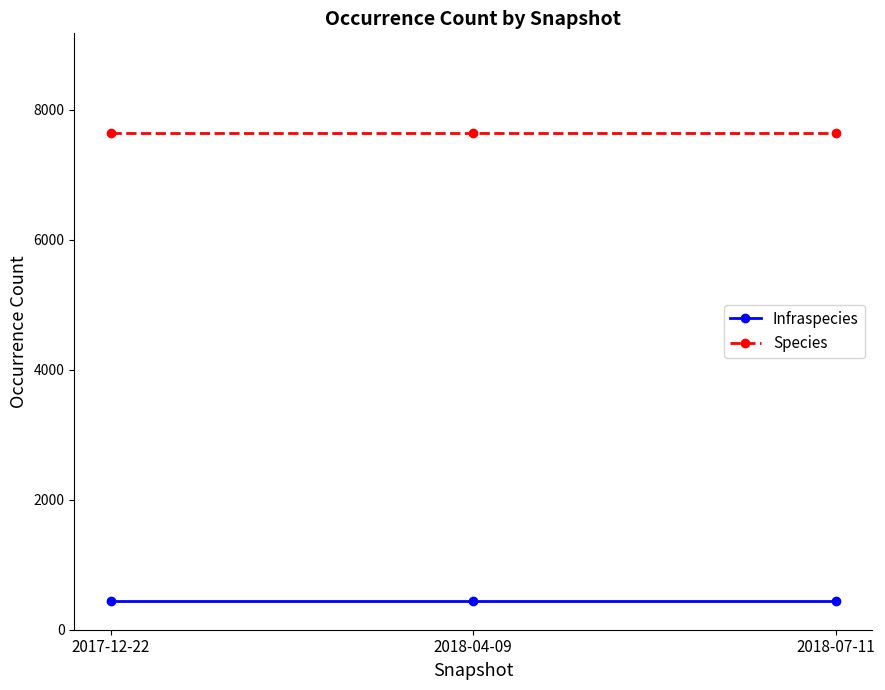

What position from the right is 2018-07-11?

1